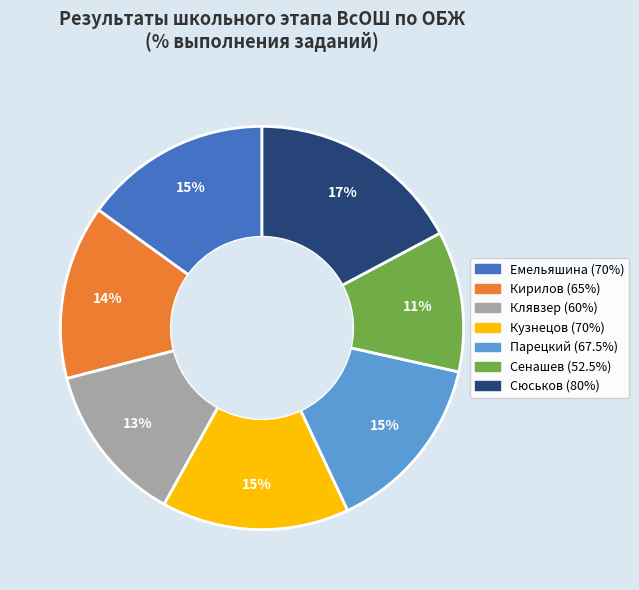

To the nearest percent, what is the combined percentage of Клявзер (60%) and Кузнецов (70%)?

28%